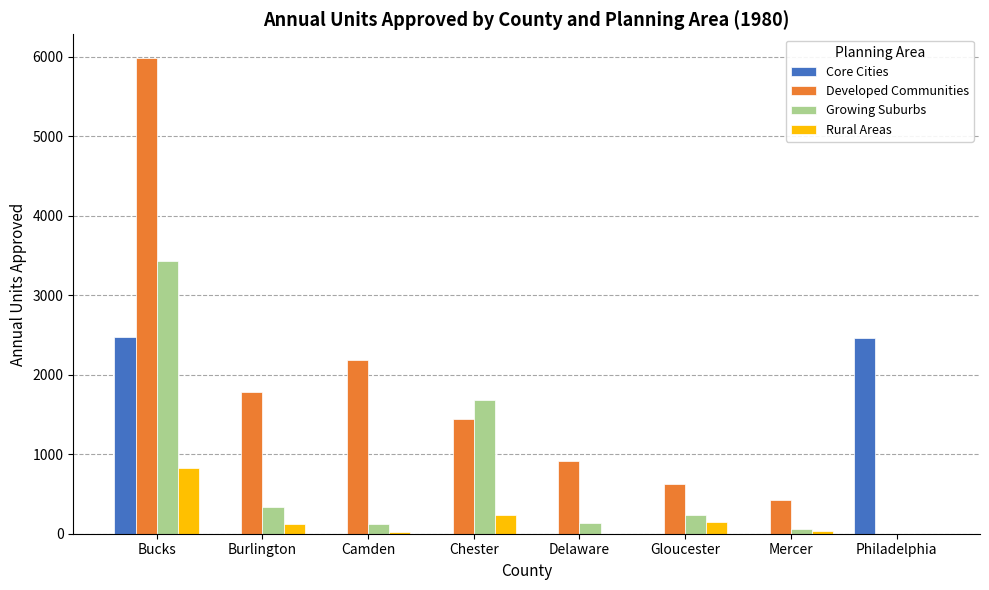

Count the number of categories in the chart.

8